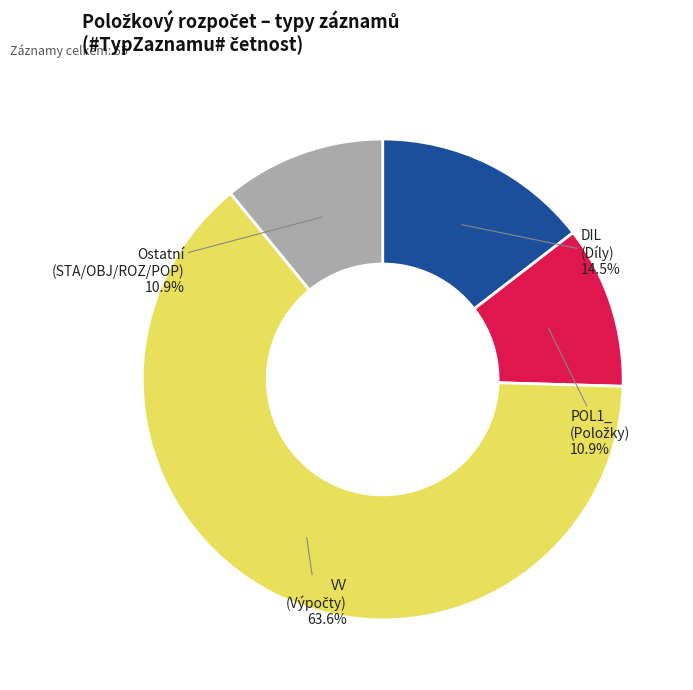

Is there any slice that represents more than half of the pie?

Yes